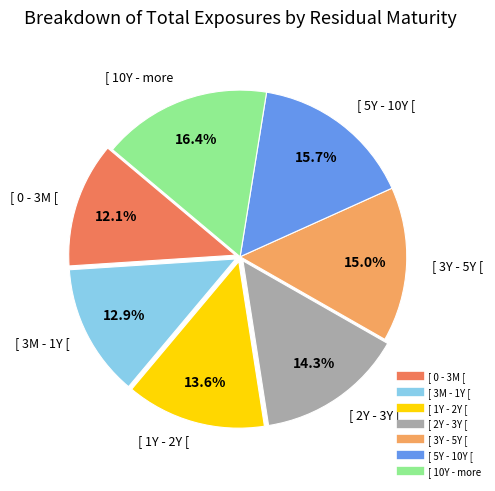

To the nearest percent, what is the combined percentage of [ 2Y - 3Y [ and [ 5Y - 10Y [?

30%